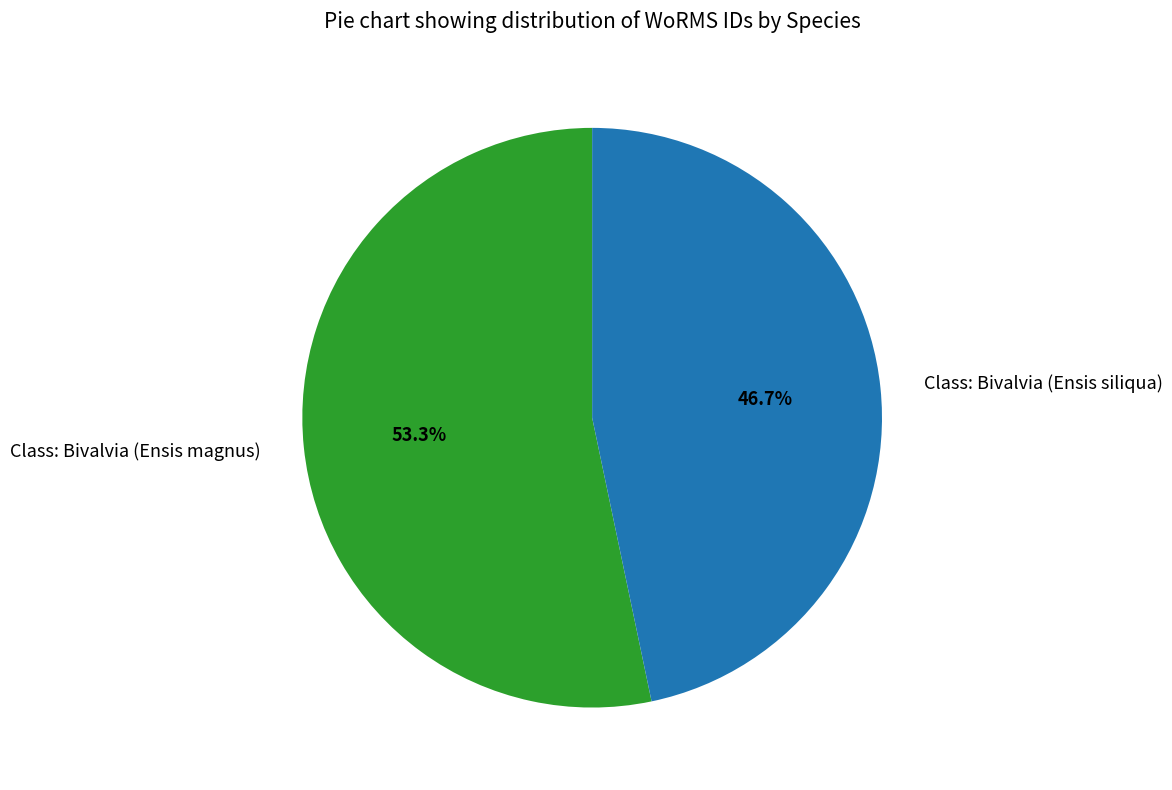

The Class: Bivalvia (Ensis magnus) slice represents 65% of the pie. True or false?

False